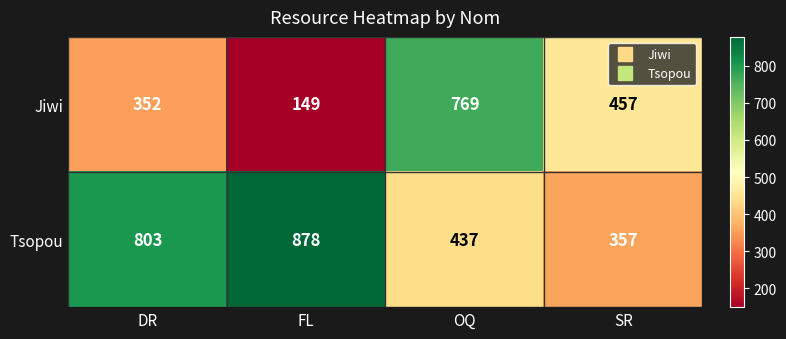

The Tsopou series shows 148 at OQ. True or false?

False